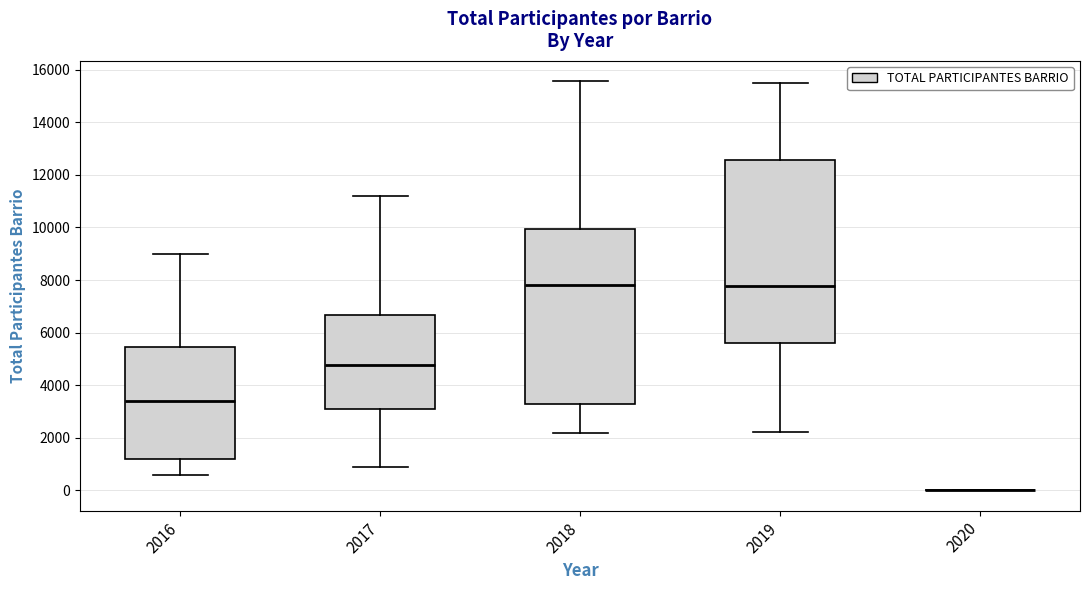

Where is the upper edge of the box at x = 2017 on the y-axis? The values are not printed on the chart, so give them approximately, as read against the axis.

6600